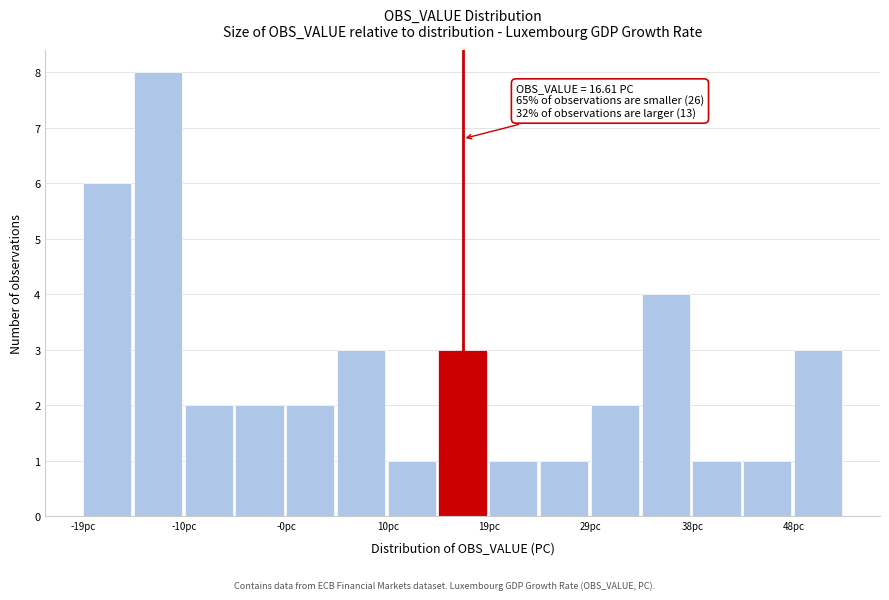

Over which range of the x-axis is the bar tallest?

-14 to -10